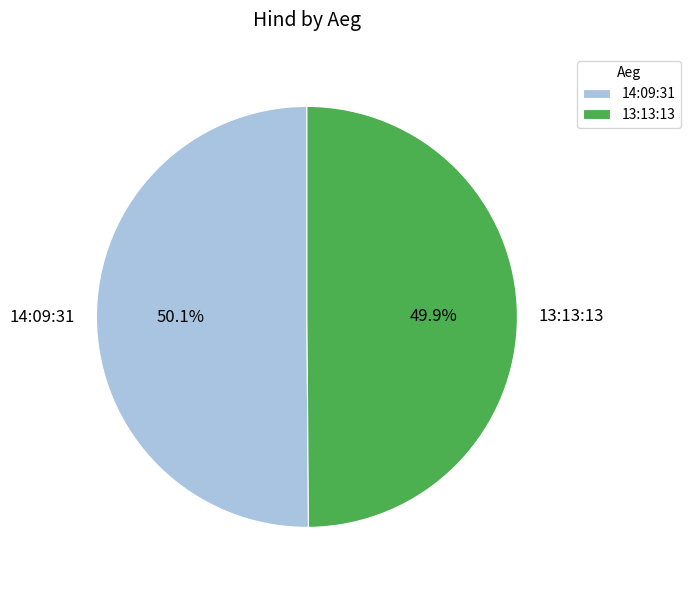

The 14:09:31 slice represents 60% of the pie. True or false?

False